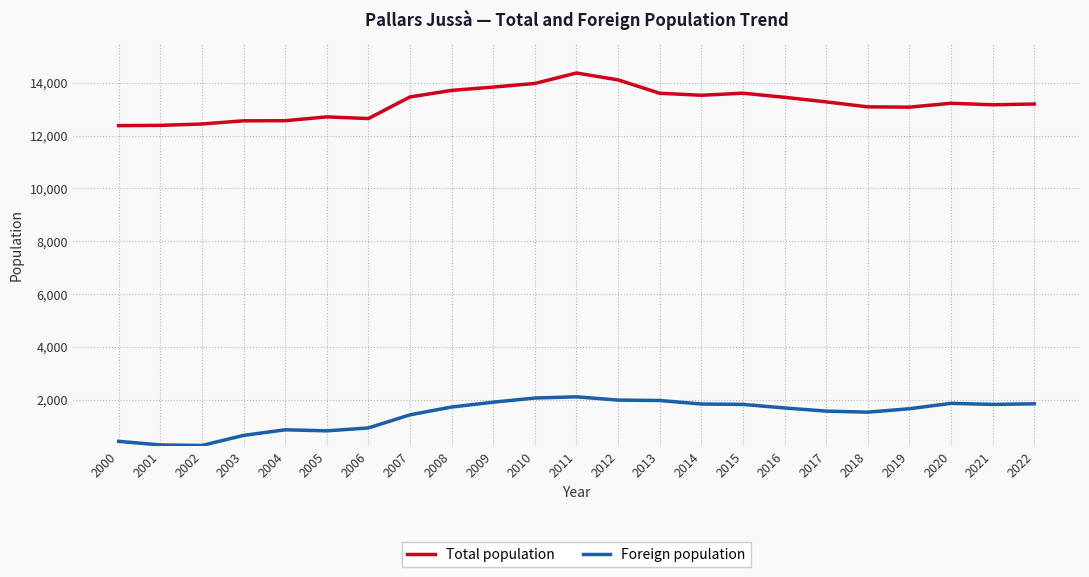

What is the lowest value of the Total population series?

12380